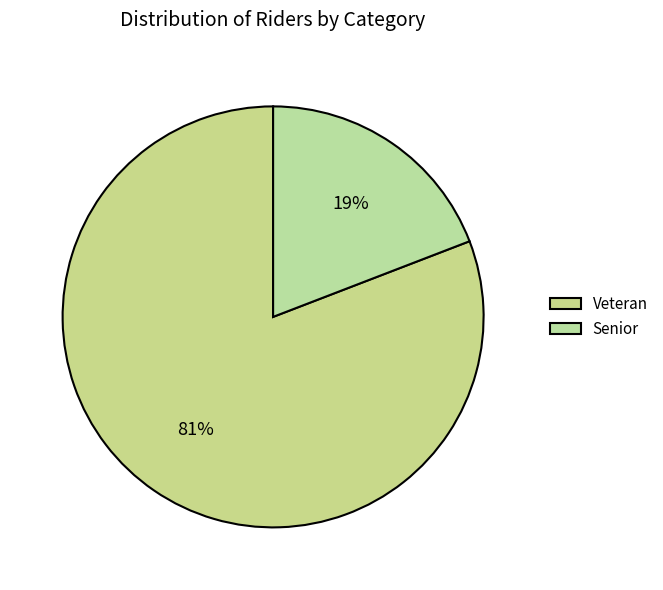

Count the number of slices in the pie.

2